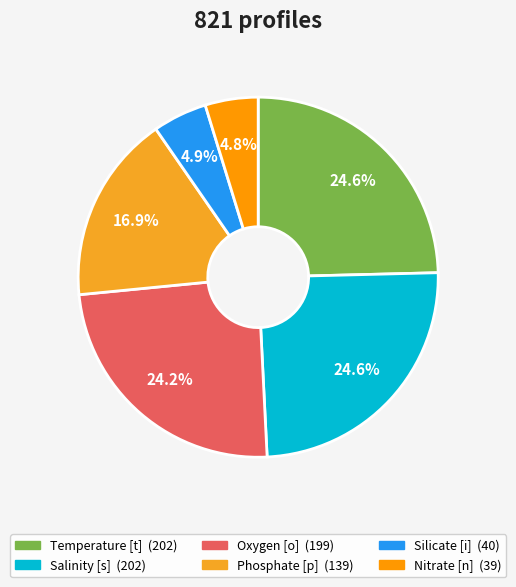

To the nearest percent, what is the combined percentage of Salinity [s] and Oxygen [o]?

49%